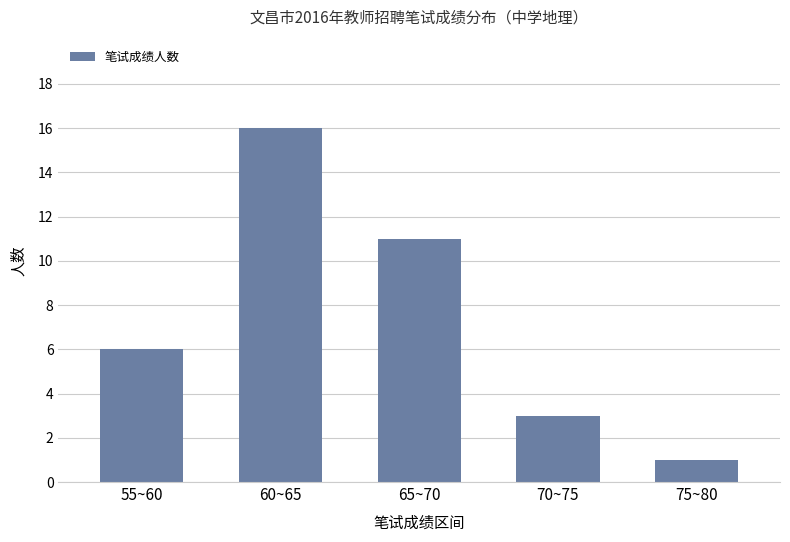

Between 70~75 and 75~80, which is larger?

70~75